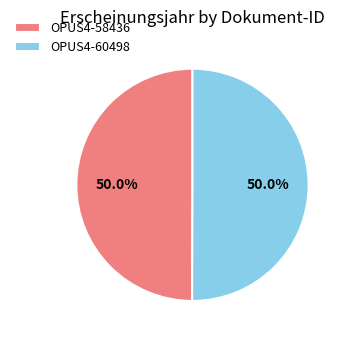

Approximately how many times larger is the value at OPUS4-58436 compared to OPUS4-60498?

1.0